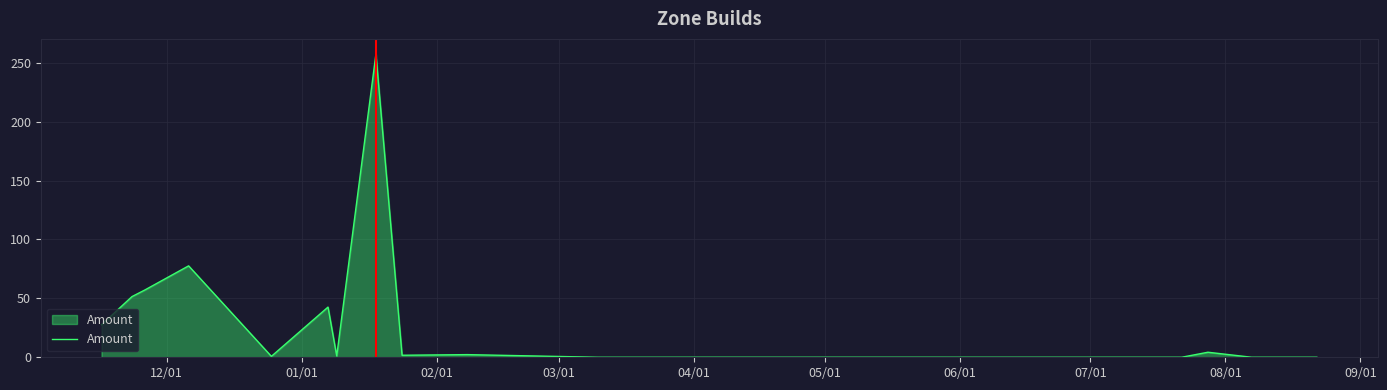

What is the sum of all values?

524.4